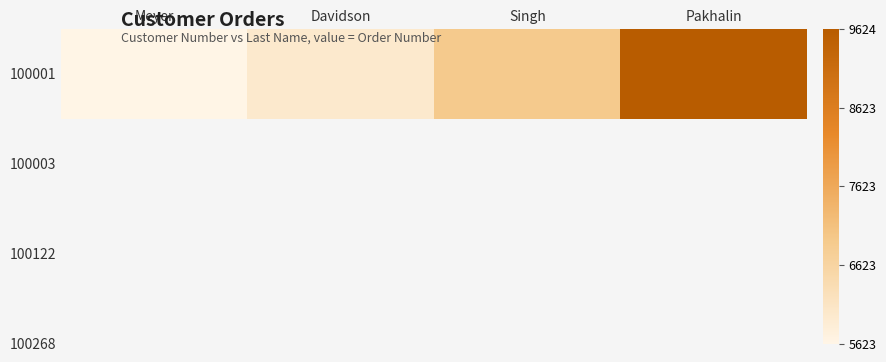

Reading right to left, list all the values displayed in this chart.

Pakhalin=9624	Singh=6911	Davidson=5987	Meyer=5623